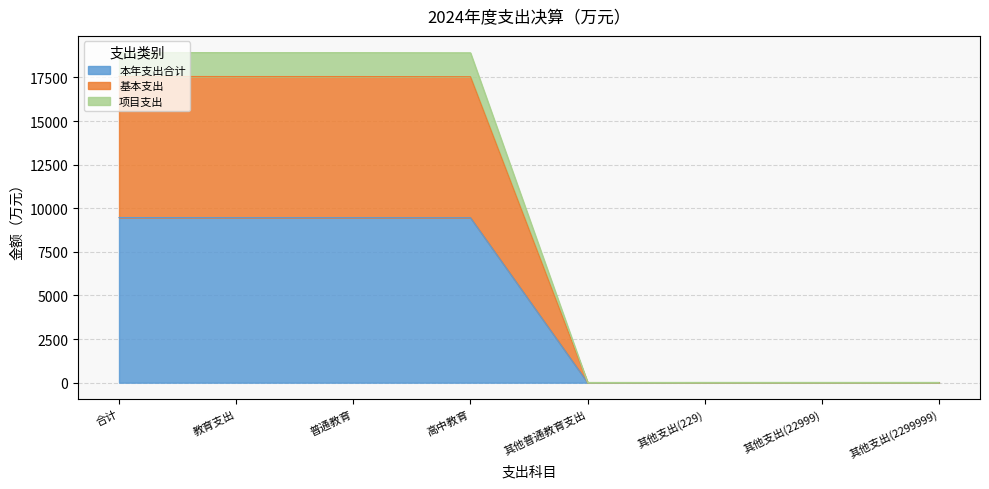

How many interior local valleys does the 项目支出 series have?

1